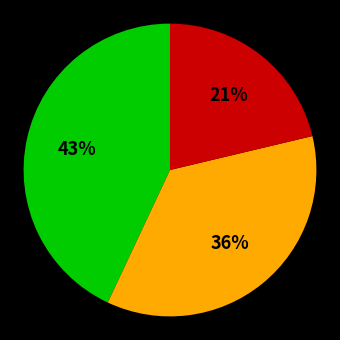

To the nearest percent, what is the average slice percentage?

33%